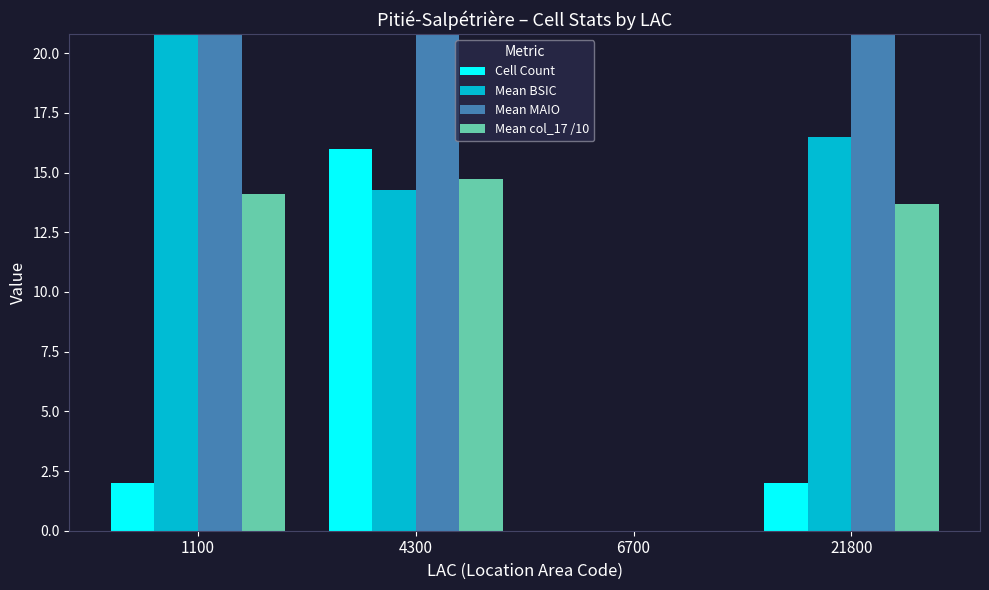

What are all the series names shown in the legend?

Cell Count, Mean BSIC, Mean MAIO, Mean col_17 /10